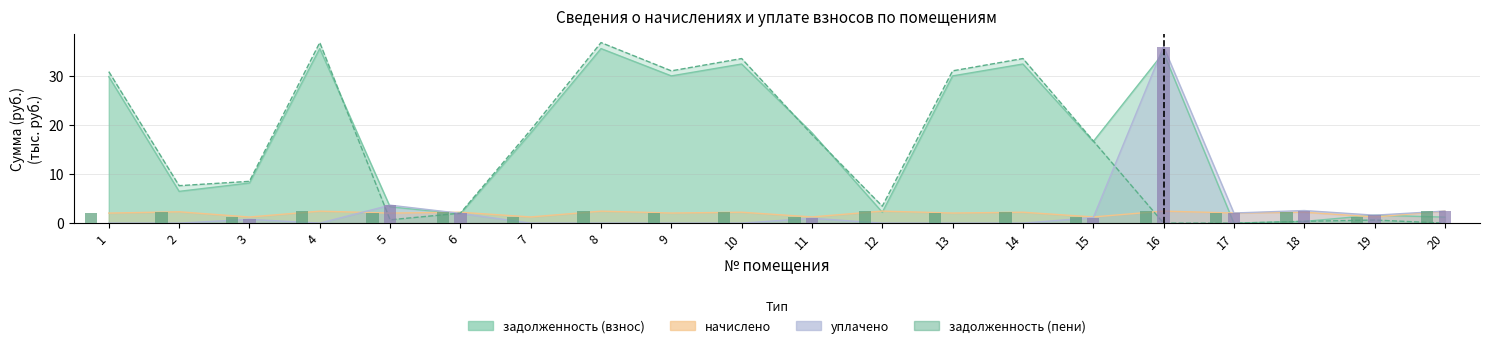

Which series has the largest total across all categories?

задолженность (взнос)